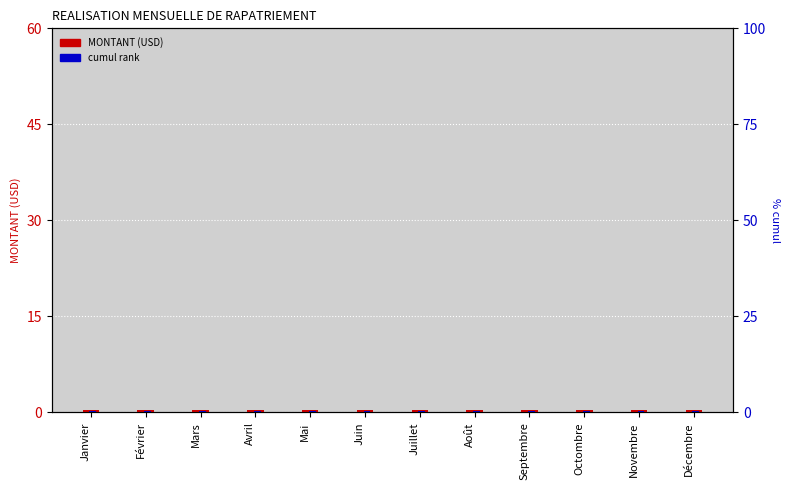

Is it true that cumul rank equals 0.1 at Janvier?

False